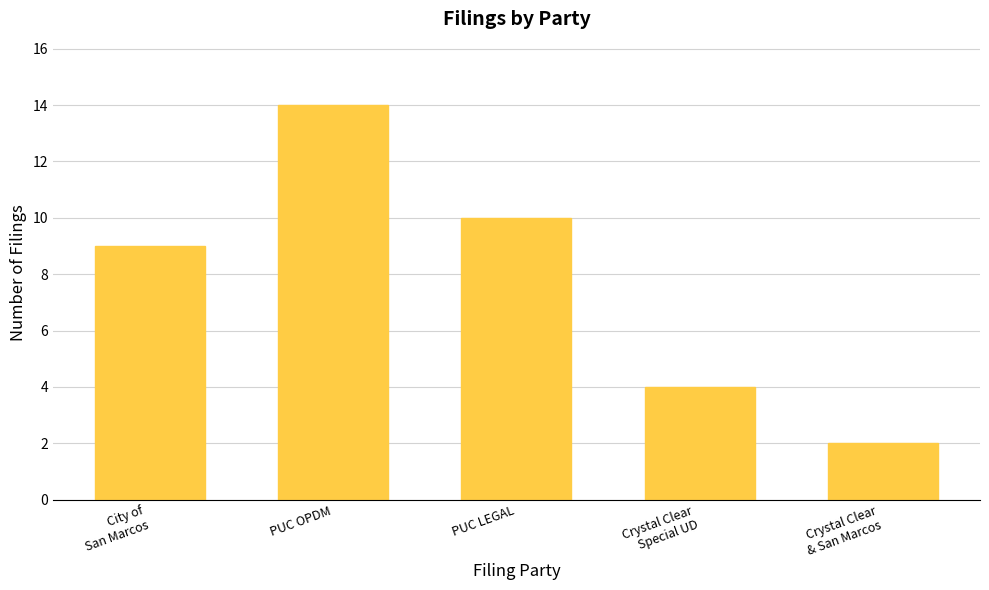

What is the label of the 1st bar from the right?

Crystal Clear
& San Marcos